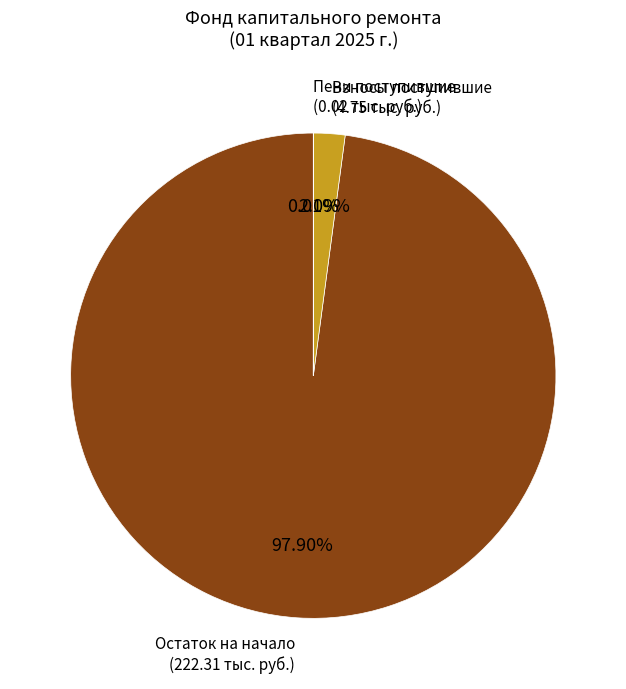

Does any single category account for the majority?

Yes